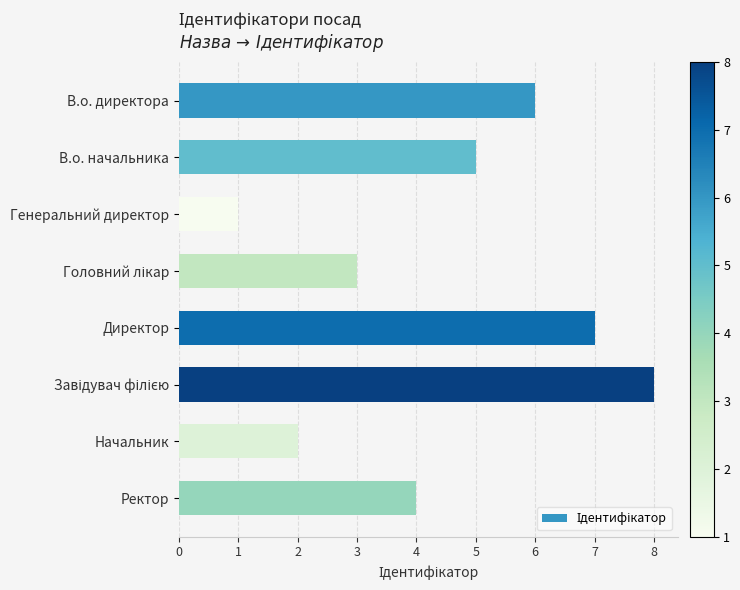

What is the greatest value displayed?

8